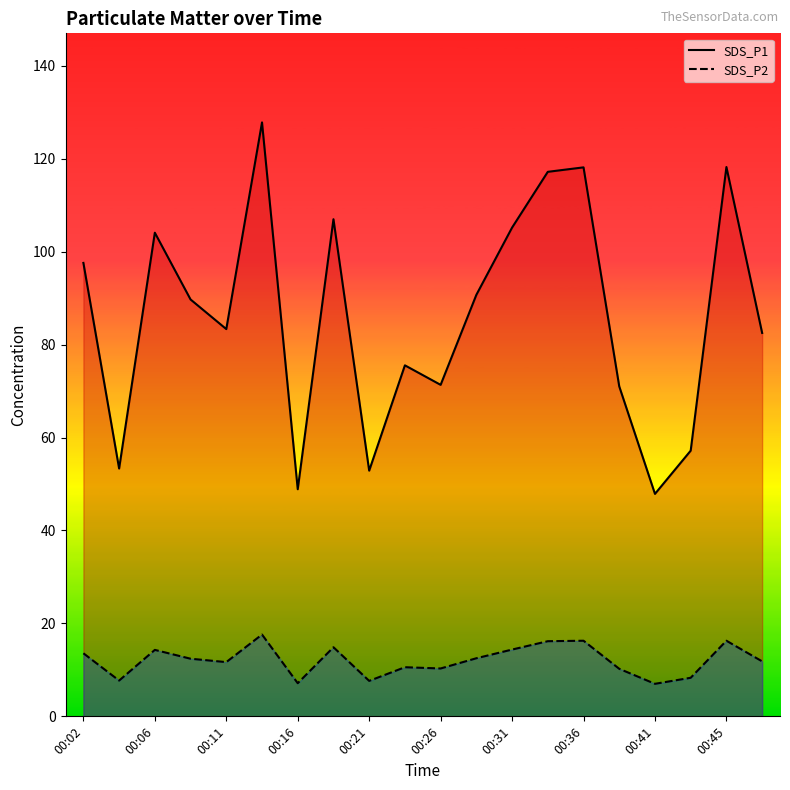

The value of SDS_P2 at 00:16 is 7.1. True or false?

True